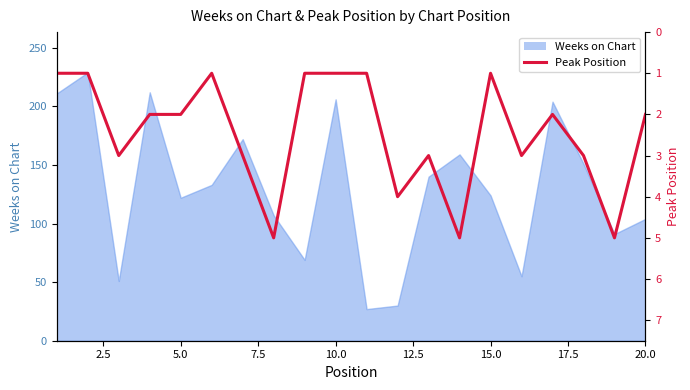

The chart shows a value of 0 at 0.0. True or false?

False